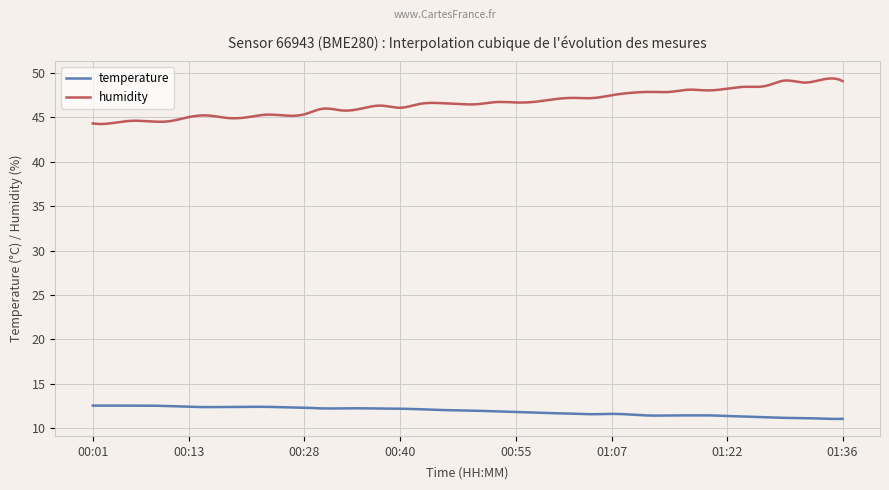

What is the minimum value shown in the chart?

11.1